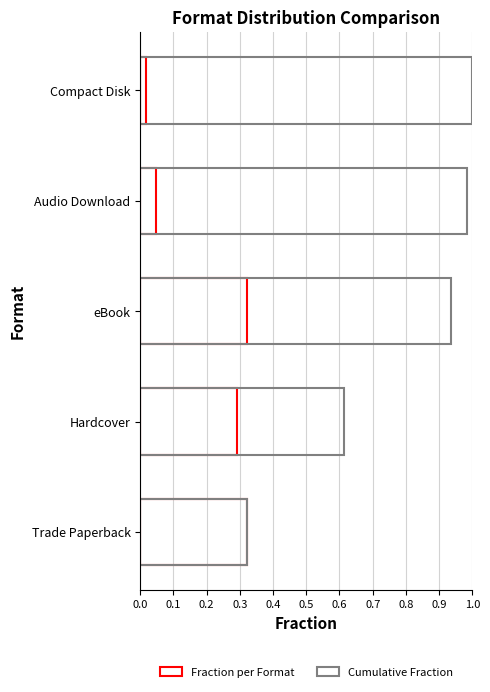

Is the value of Cumulative Fraction at eBook greater than the value of Fraction per Format at Hardcover?

Yes